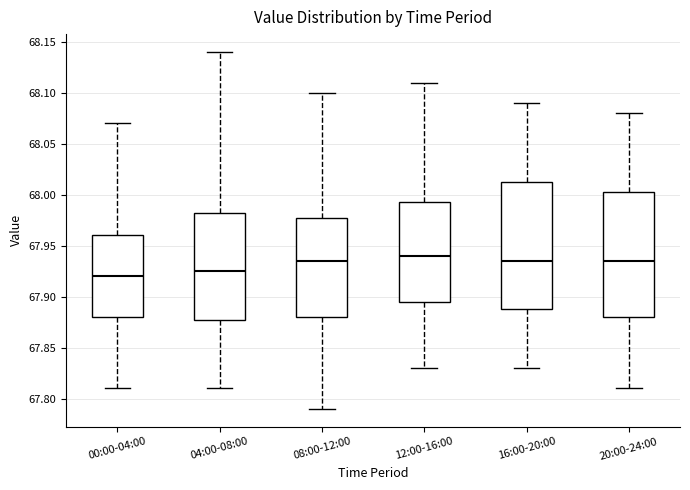

Reading left to right, transcribe this box plot: for each box, give where its median line is, the range the box spans, and where its two whiskers end, as read against the y-axis. The values are not printed on the chart, so give them approximately, as read against the axis.

00:00-04:00: median 67.920, box 67.880 to 67.960, whiskers 67.810 to 68.070
04:00-08:00: median 67.925, box 67.880 to 67.985, whiskers 67.810 to 68.140
08:00-12:00: median 67.935, box 67.880 to 67.980, whiskers 67.790 to 68.100
12:00-16:00: median 67.940, box 67.895 to 67.995, whiskers 67.830 to 68.110
16:00-20:00: median 67.935, box 67.890 to 68.015, whiskers 67.830 to 68.090
20:00-24:00: median 67.935, box 67.880 to 68.005, whiskers 67.810 to 68.080